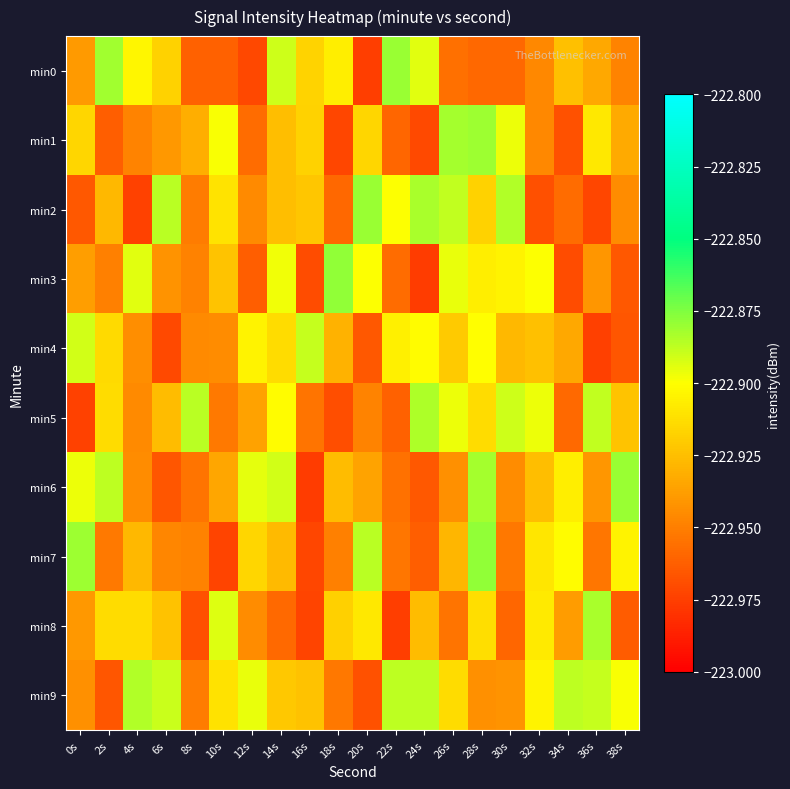

Reading left to right, what are all the values shown in this chart?

min0: 0s=-222.9	2s=-222.9	4s=-222.9	6s=-222.9	8s=-223.0	10s=-223.0	12s=-223.0	14s=-222.9	16s=-222.9	18s=-222.9	20s=-223.0	22s=-222.9	24s=-222.9	26s=-223.0	28s=-223.0	30s=-223.0	32s=-222.9	34s=-222.9	36s=-222.9	38s=-222.9
min1: 0s=-222.9	2s=-223.0	4s=-222.9	6s=-222.9	8s=-222.9	10s=-222.9	12s=-223.0	14s=-222.9	16s=-222.9	18s=-223.0	20s=-222.9	22s=-223.0	24s=-223.0	26s=-222.9	28s=-222.9	30s=-222.9	32s=-222.9	34s=-223.0	36s=-222.9	38s=-222.9
min2: 0s=-223.0	2s=-222.9	4s=-223.0	6s=-222.9	8s=-223.0	10s=-222.9	12s=-222.9	14s=-222.9	16s=-222.9	18s=-223.0	20s=-222.9	22s=-222.9	24s=-222.9	26s=-222.9	28s=-222.9	30s=-222.9	32s=-223.0	34s=-223.0	36s=-223.0	38s=-222.9
min3: 0s=-222.9	2s=-222.9	4s=-222.9	6s=-222.9	8s=-222.9	10s=-222.9	12s=-223.0	14s=-222.9	16s=-223.0	18s=-222.9	20s=-222.9	22s=-223.0	24s=-223.0	26s=-222.9	28s=-222.9	30s=-222.9	32s=-222.9	34s=-223.0	36s=-222.9	38s=-223.0
min4: 0s=-222.9	2s=-222.9	4s=-222.9	6s=-223.0	8s=-222.9	10s=-222.9	12s=-222.9	14s=-222.9	16s=-222.9	18s=-222.9	20s=-223.0	22s=-222.9	24s=-222.9	26s=-222.9	28s=-222.9	30s=-222.9	32s=-222.9	34s=-222.9	36s=-223.0	38s=-223.0
min5: 0s=-223.0	2s=-222.9	4s=-222.9	6s=-222.9	8s=-222.9	10s=-223.0	12s=-222.9	14s=-222.9	16s=-223.0	18s=-223.0	20s=-222.9	22s=-223.0	24s=-222.9	26s=-222.9	28s=-222.9	30s=-222.9	32s=-222.9	34s=-223.0	36s=-222.9	38s=-222.9
min6: 0s=-222.9	2s=-222.9	4s=-222.9	6s=-223.0	8s=-223.0	10s=-222.9	12s=-222.9	14s=-222.9	16s=-223.0	18s=-222.9	20s=-222.9	22s=-223.0	24s=-223.0	26s=-222.9	28s=-222.9	30s=-222.9	32s=-222.9	34s=-222.9	36s=-222.9	38s=-222.9
min7: 0s=-222.9	2s=-223.0	4s=-222.9	6s=-222.9	8s=-222.9	10s=-223.0	12s=-222.9	14s=-222.9	16s=-223.0	18s=-222.9	20s=-222.9	22s=-223.0	24s=-223.0	26s=-222.9	28s=-222.9	30s=-223.0	32s=-222.9	34s=-222.9	36s=-223.0	38s=-222.9
min8: 0s=-222.9	2s=-222.9	4s=-222.9	6s=-222.9	8s=-223.0	10s=-222.9	12s=-222.9	14s=-223.0	16s=-223.0	18s=-222.9	20s=-222.9	22s=-223.0	24s=-222.9	26s=-223.0	28s=-222.9	30s=-223.0	32s=-222.9	34s=-222.9	36s=-222.9	38s=-223.0
min9: 0s=-222.9	2s=-223.0	4s=-222.9	6s=-222.9	8s=-223.0	10s=-222.9	12s=-222.9	14s=-222.9	16s=-222.9	18s=-223.0	20s=-223.0	22s=-222.9	24s=-222.9	26s=-222.9	28s=-222.9	30s=-222.9	32s=-222.9	34s=-222.9	36s=-222.9	38s=-222.9